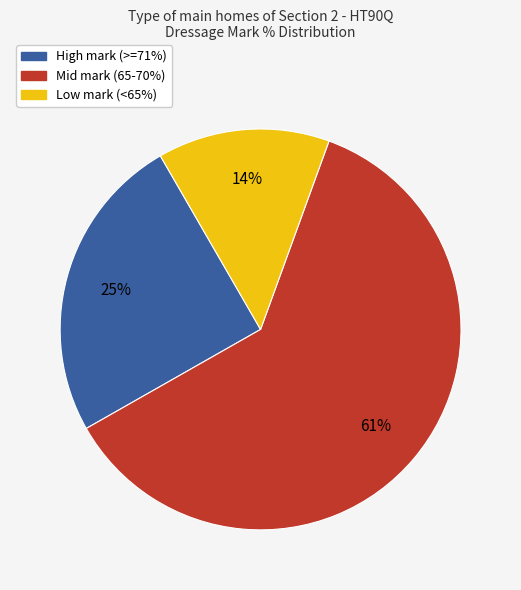

Is there any slice that represents more than half of the pie?

Yes